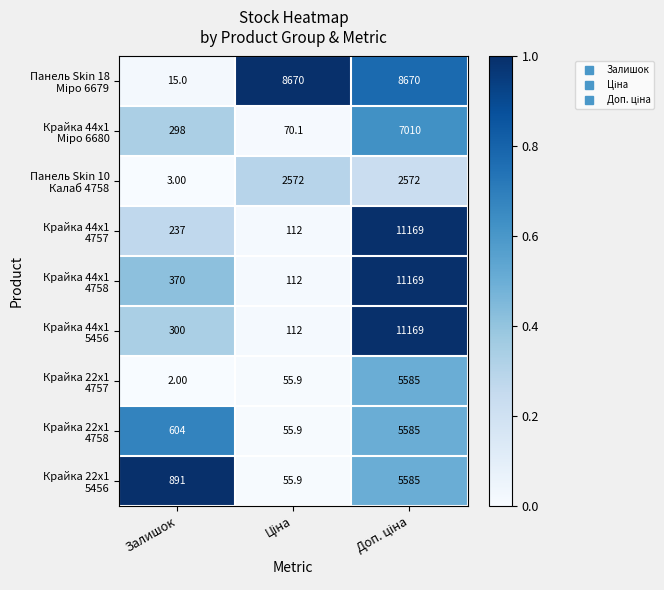

Which label corresponds to the smallest value in the chart?

Залишок